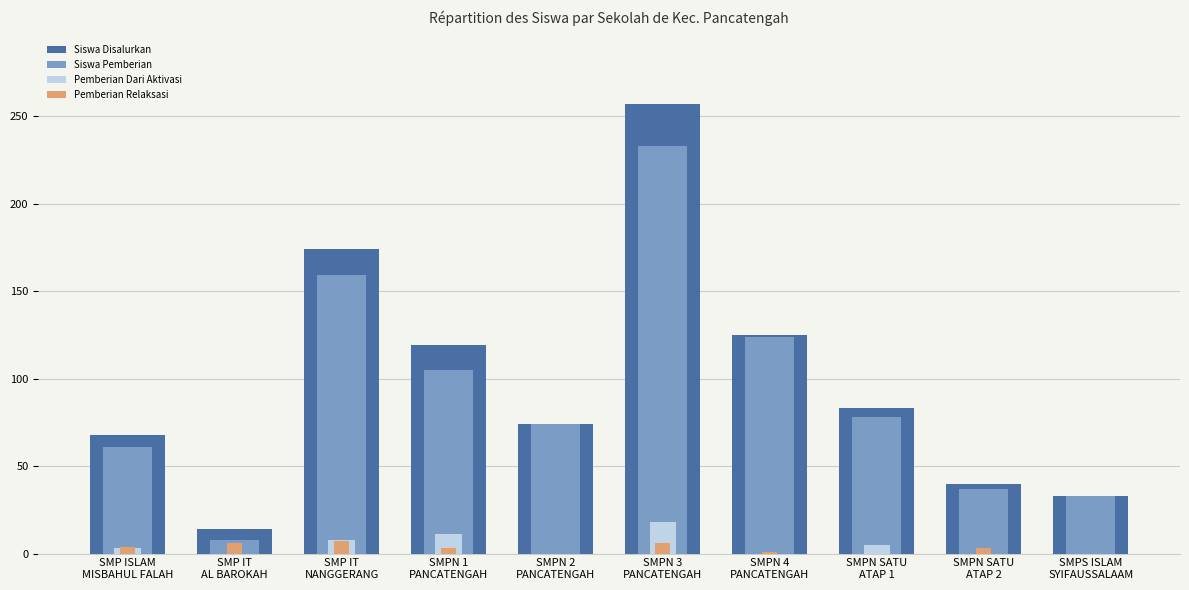

Reading left to right, transcribe all the data shown in this chart.

Siswa Disalurkan: 68	14	174	119	74	257	125	83	40	33
Siswa Pemberian: 61	8	159	105	74	233	124	78	37	33
Pemberian Dari Aktivasi: 3	0	8	11	0	18	0	5	0	0
Pemberian Relaksasi: 4	6	7	3	0	6	1	0	3	0